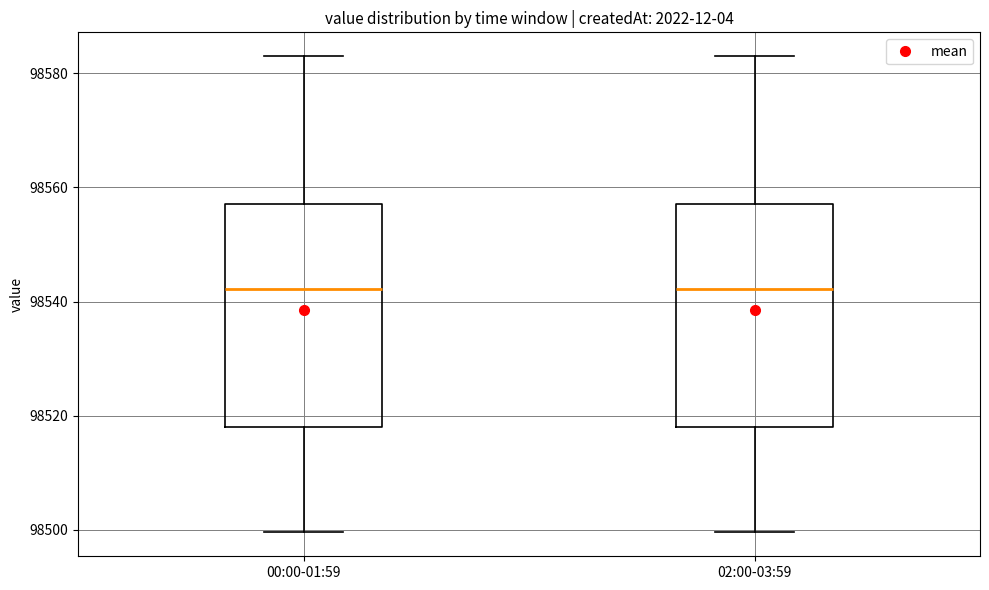

Where is the lower edge of the box for 00:00-01:59 on the y-axis? The values are not printed on the chart, so give them approximately, as read against the axis.

98518